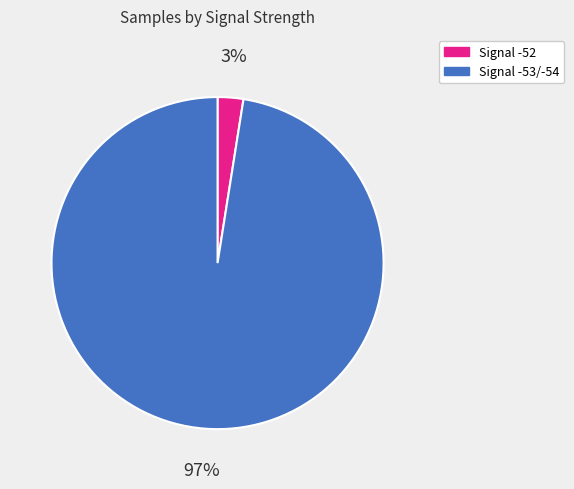

Does any single category account for the majority?

Yes